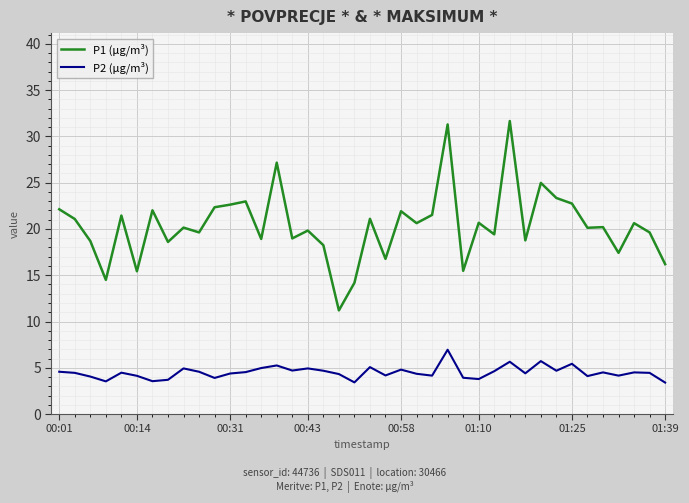

Which series has the largest range (max minus min)?

P1 (μg/m³)